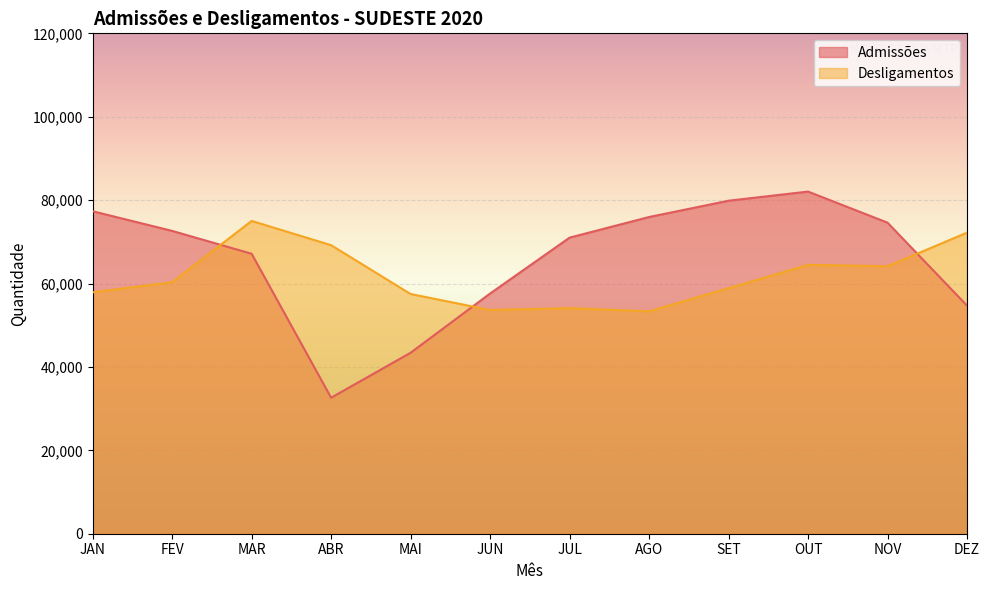

How many lines are shown in the chart?

2